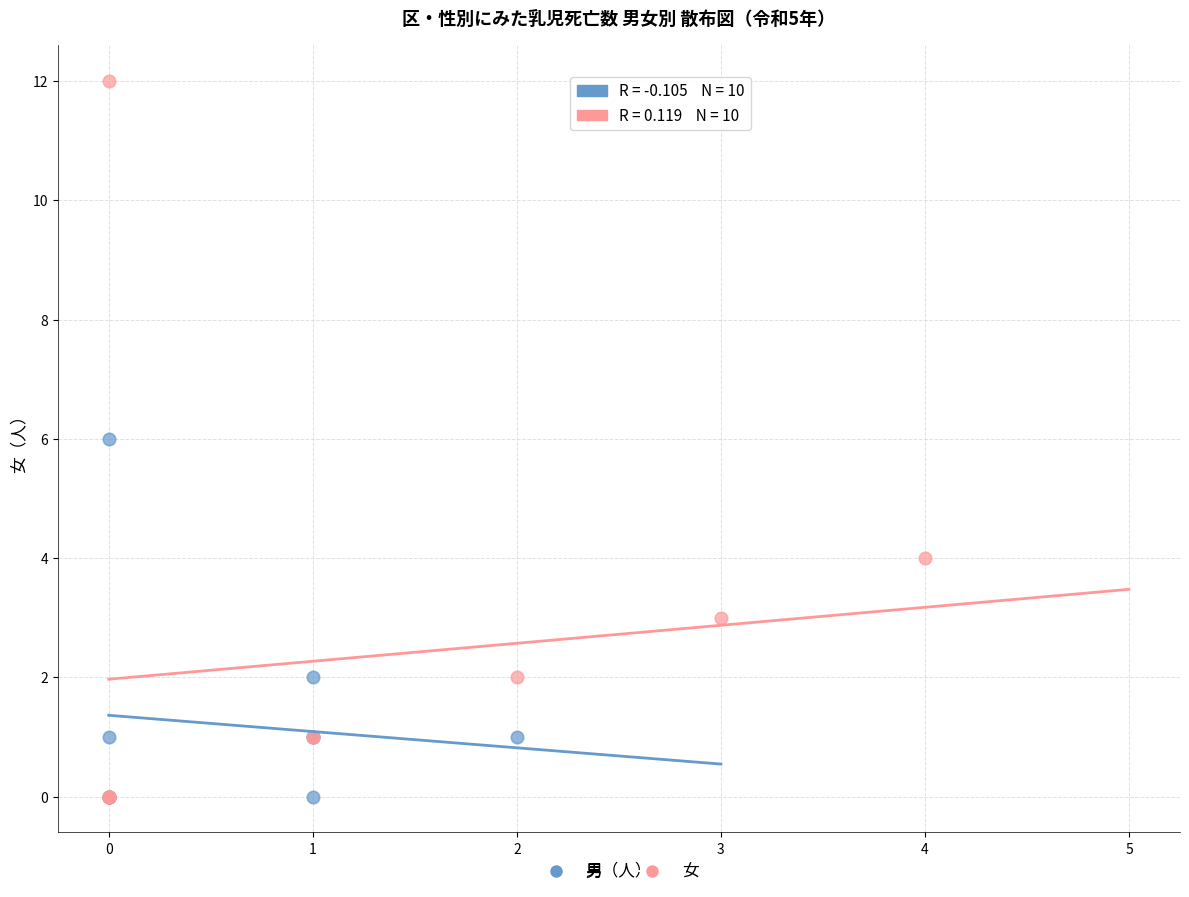

Which series has the widest spread of Y values?

女